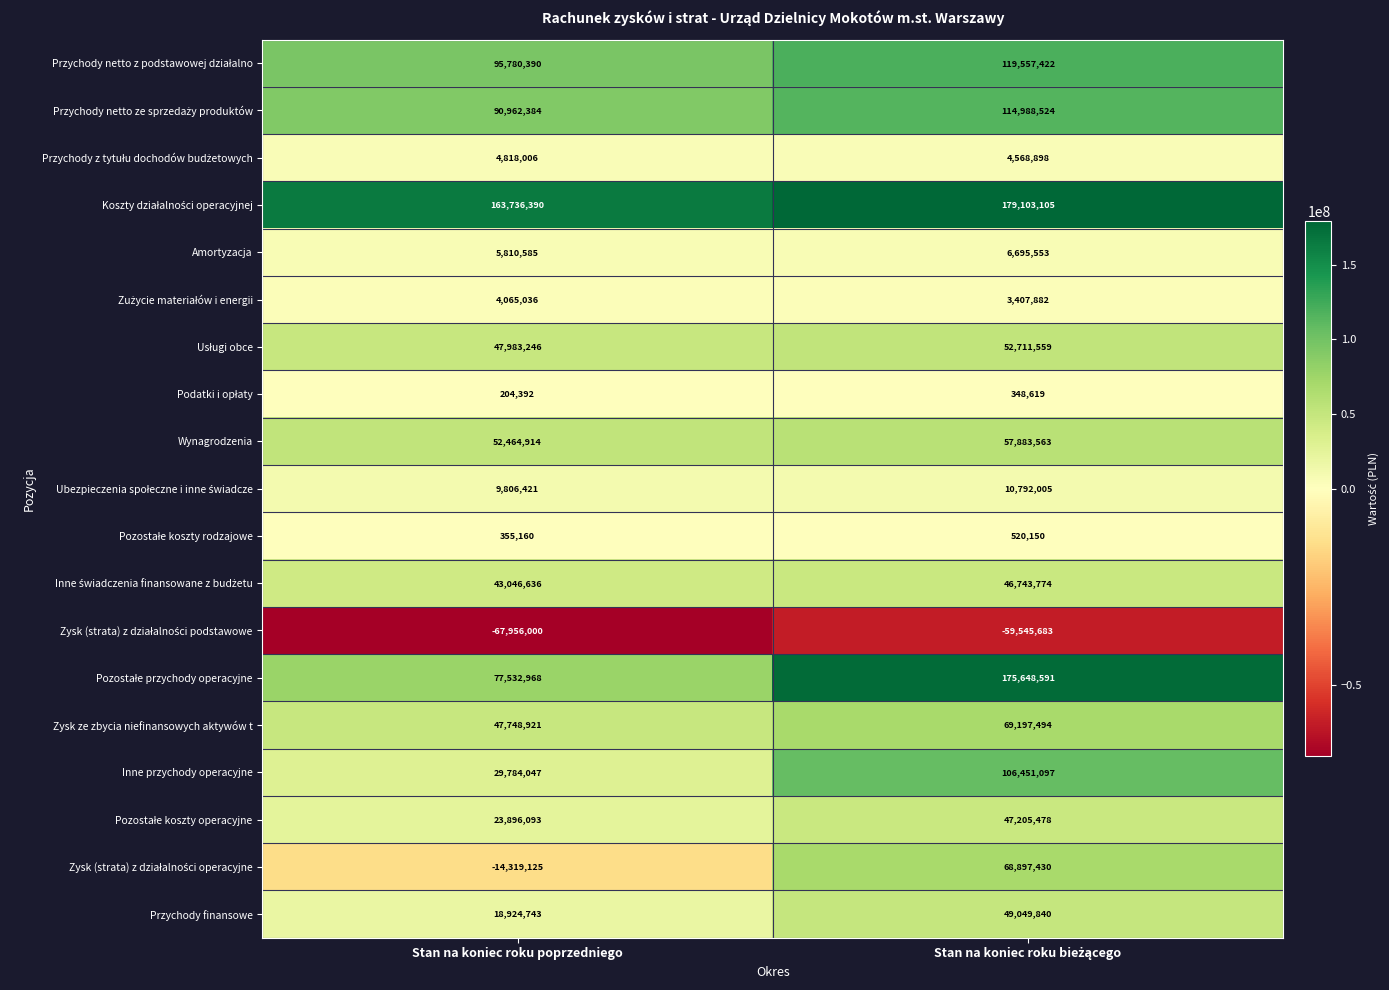

What value does the Inne przychody operacyjne series have at Stan na koniec roku poprzedniego, to the nearest 100?

29784000